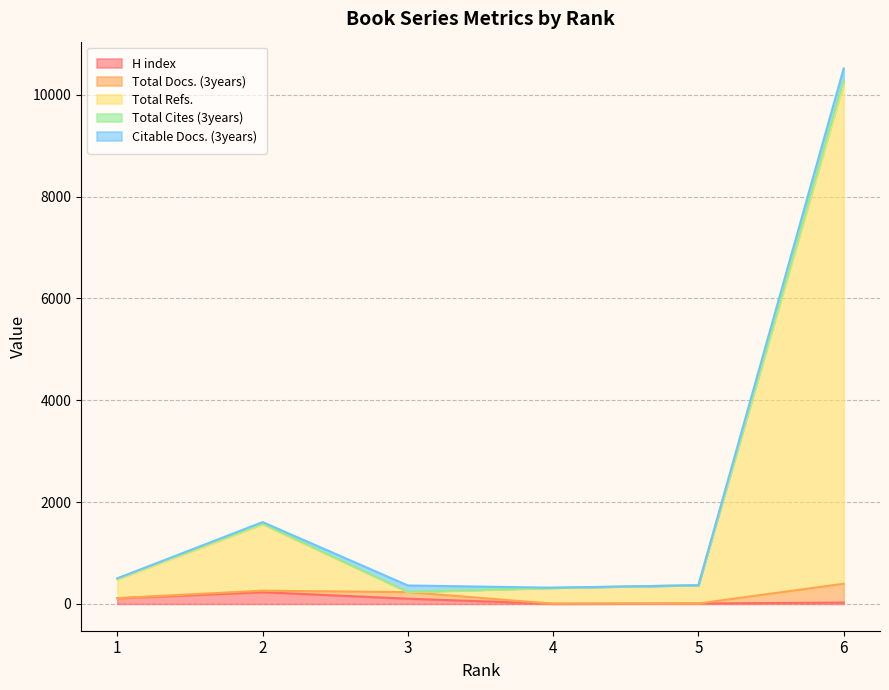

What is the value of the Total Refs. point at the 6th from the left?

10219